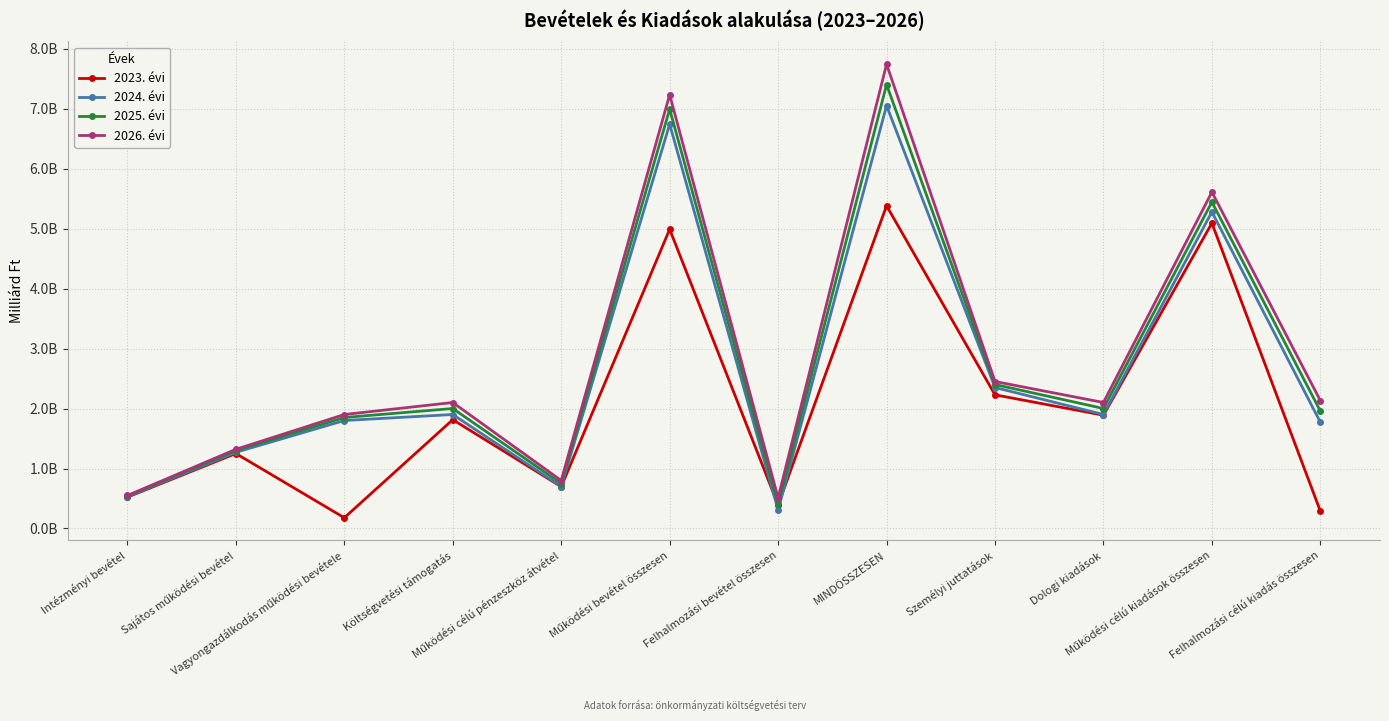

What are all the series names shown in the legend?

2023. évi, 2024. évi, 2025. évi, 2026. évi